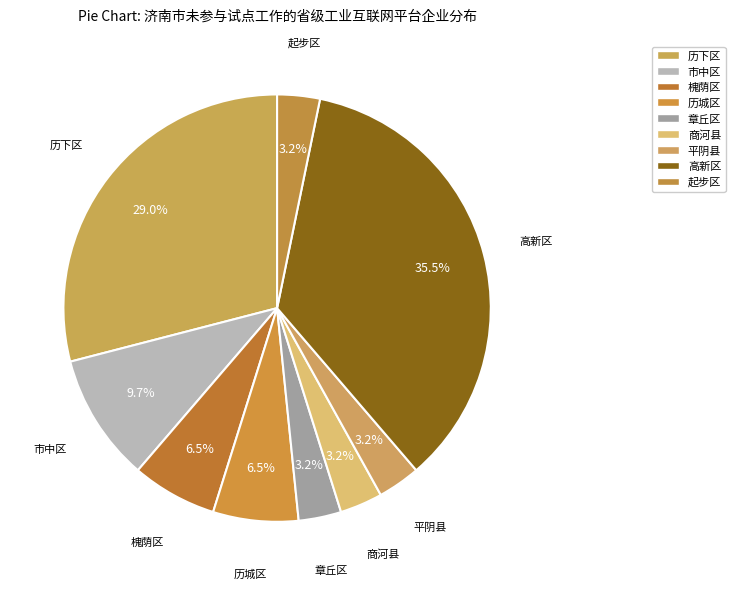

Which slice is the largest?

高新区